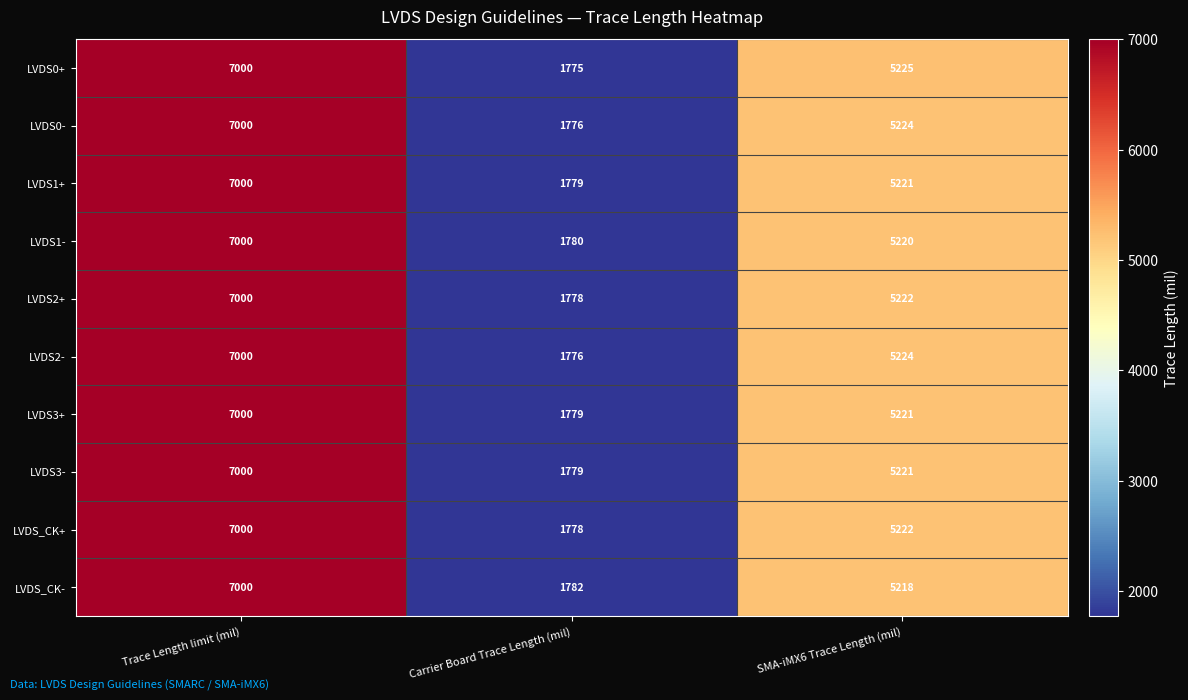

Which series has the largest range (max minus min)?

LVDS0+